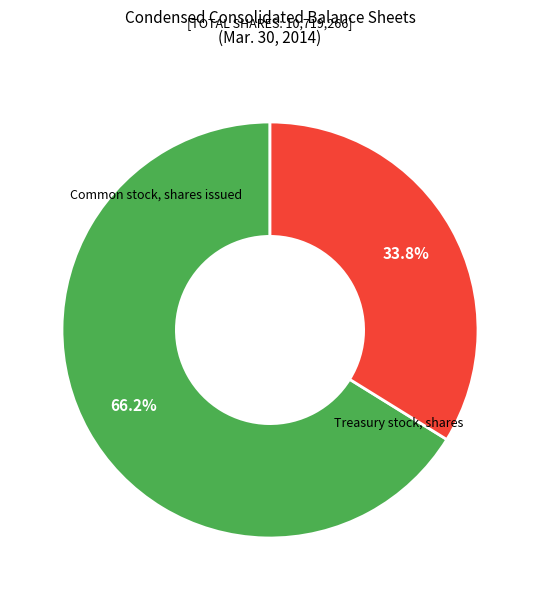

Is there any slice that represents more than half of the pie?

Yes